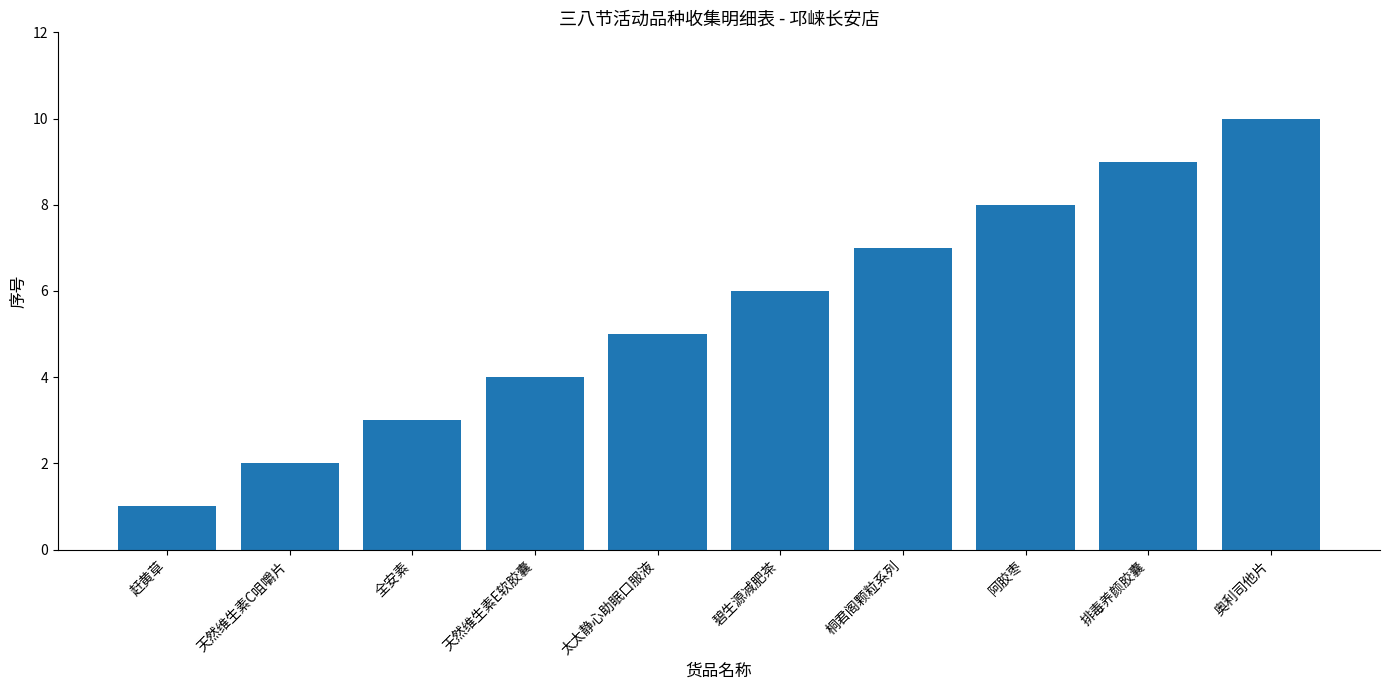

Are the bars horizontal?

No